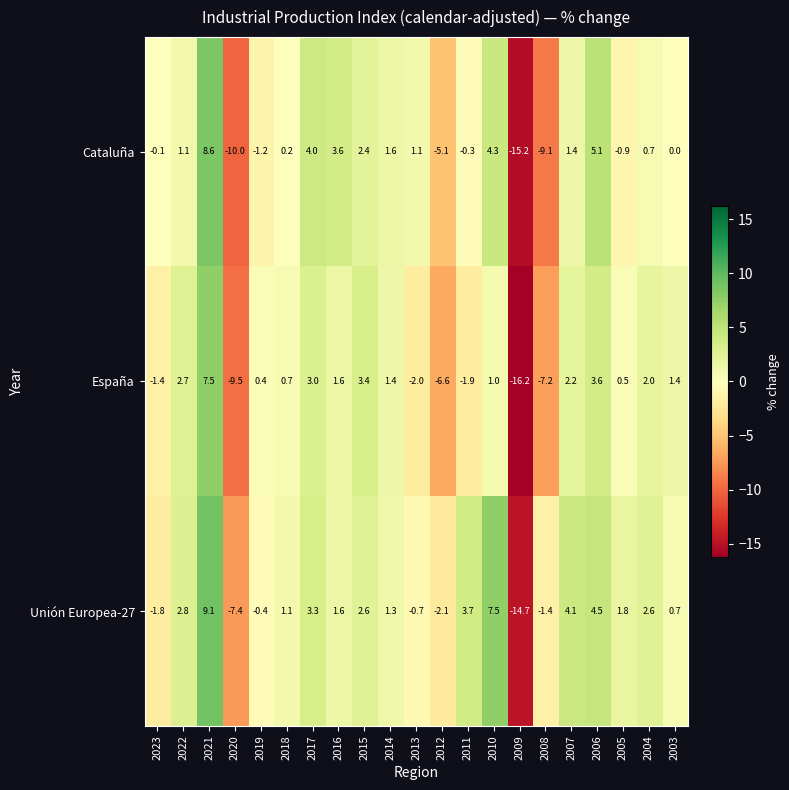

What is the sum of all España values?

-13.4